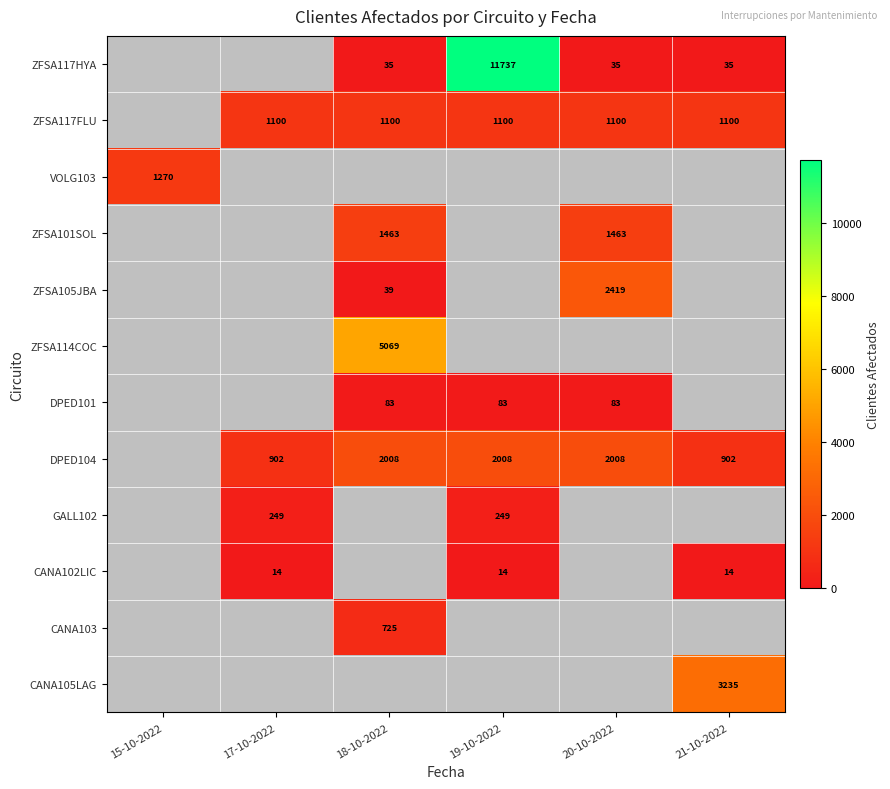

What is the difference between the ZFSA117HYA values at 19-10-2022 and 20-10-2022?

11702